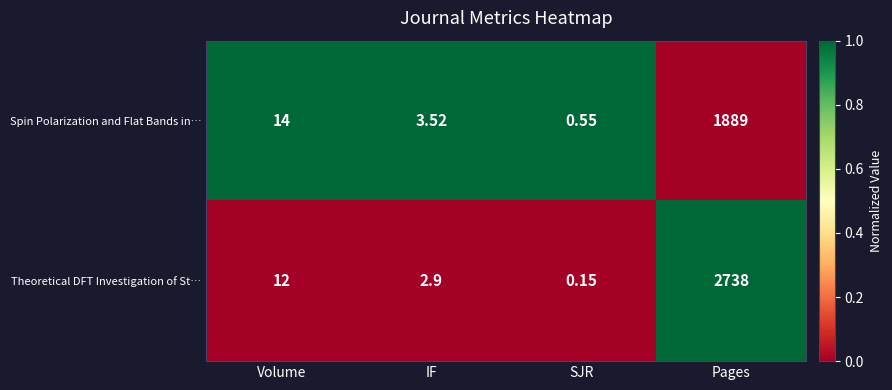

How many categories are shown in the chart?

4